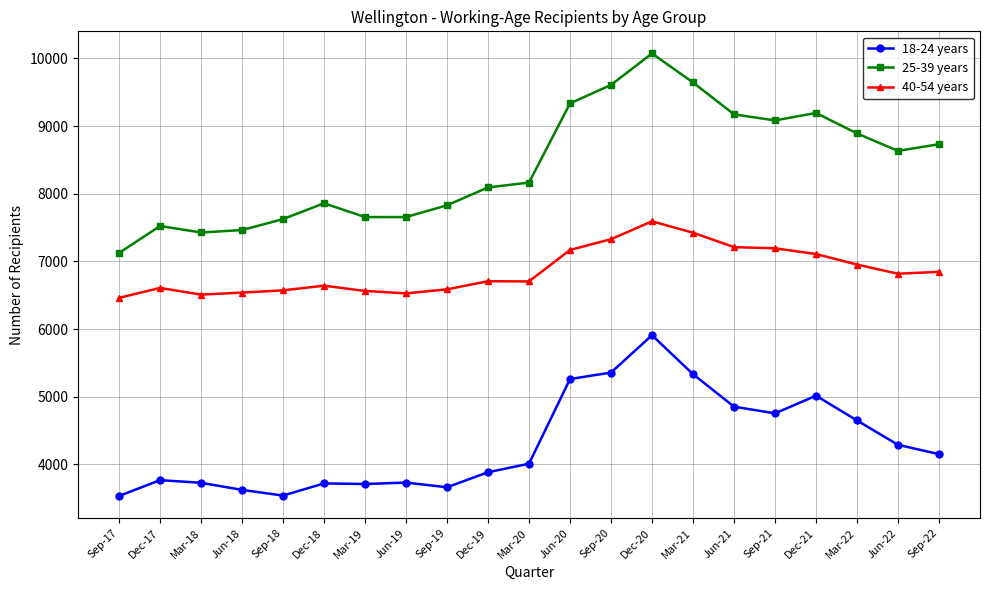

What is the sum of the 18-24 years values at Mar-19 and Dec-19?

7596